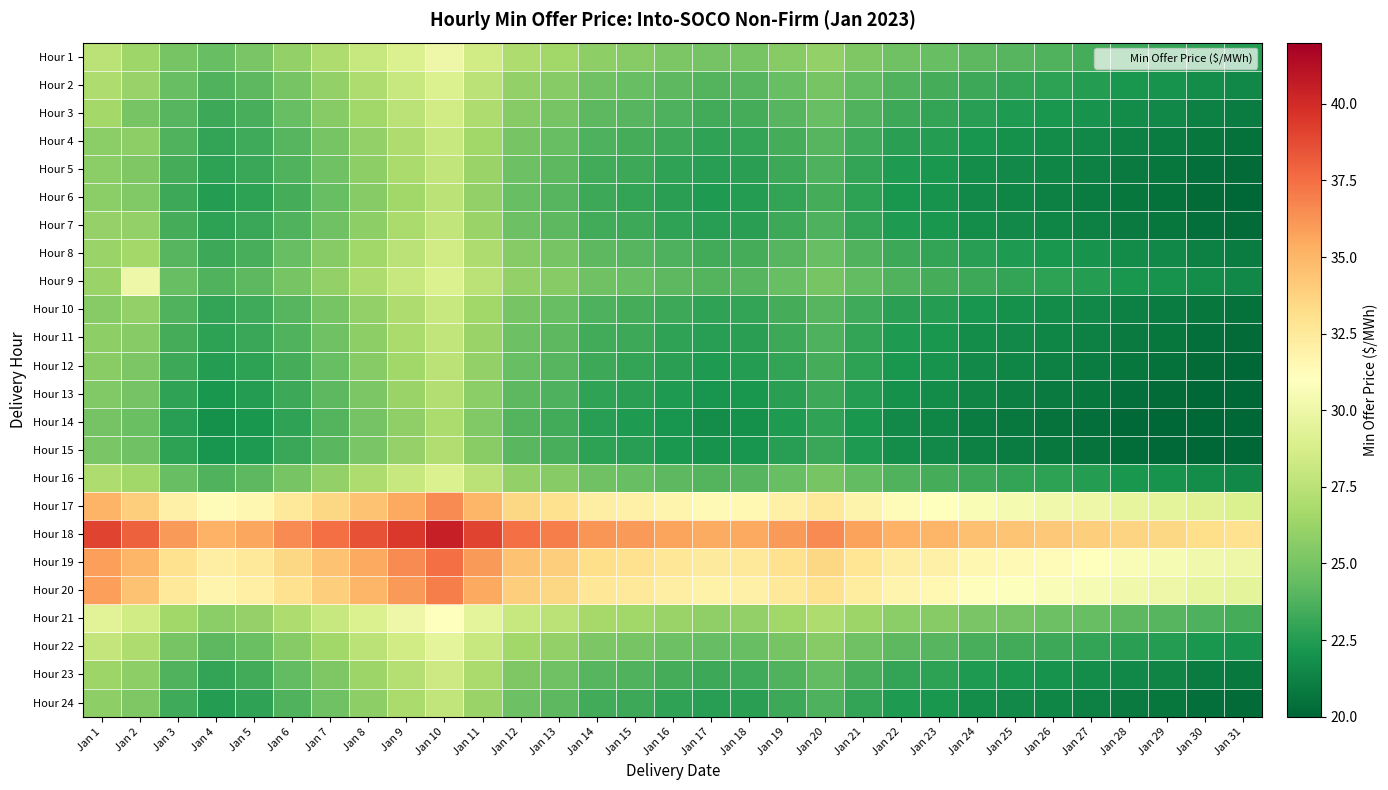

Which series changed the most between Jan 16 and Jan 26?

Hour 19